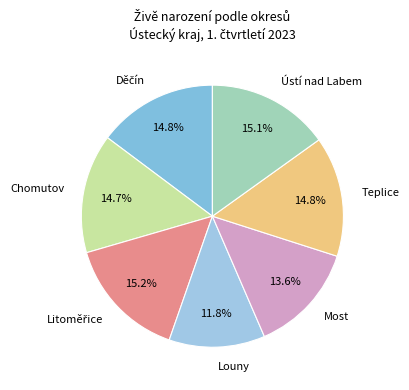

Which category has the smallest portion of the pie?

Louny